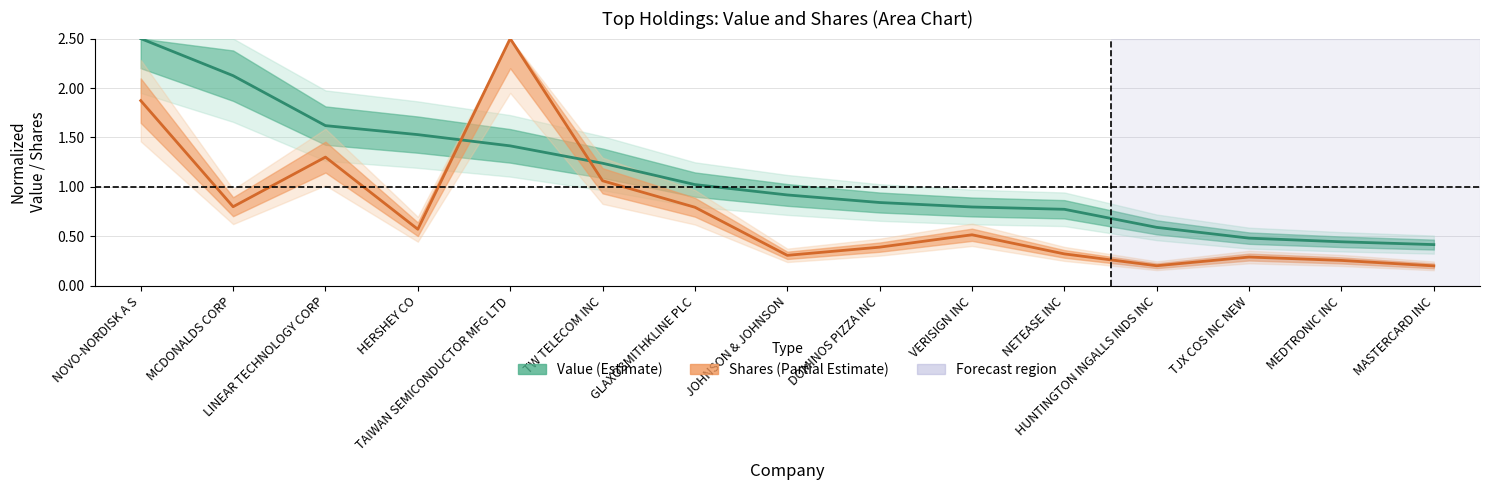

List the series in order of their peak value, highest first.

Value (Estimate), Shares (Partial Estimate)